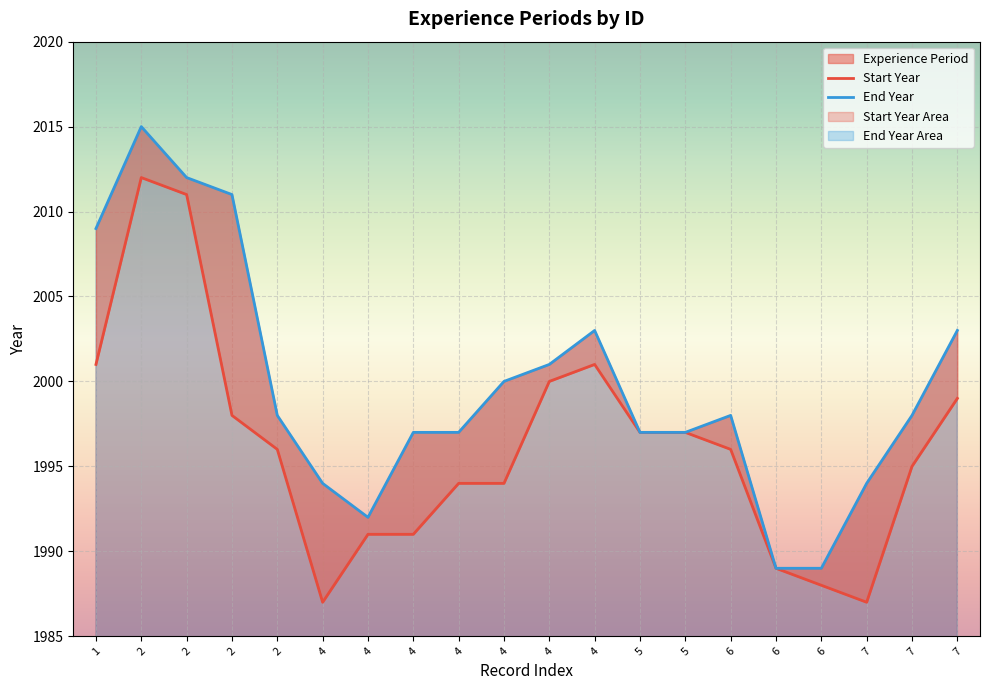

List the labels in order of End Year value, smallest first.

6, 6, 4, 4, 7, 4, 4, 5, 5, 2, 6, 7, 4, 4, 4, 7, 1, 2, 2, 2